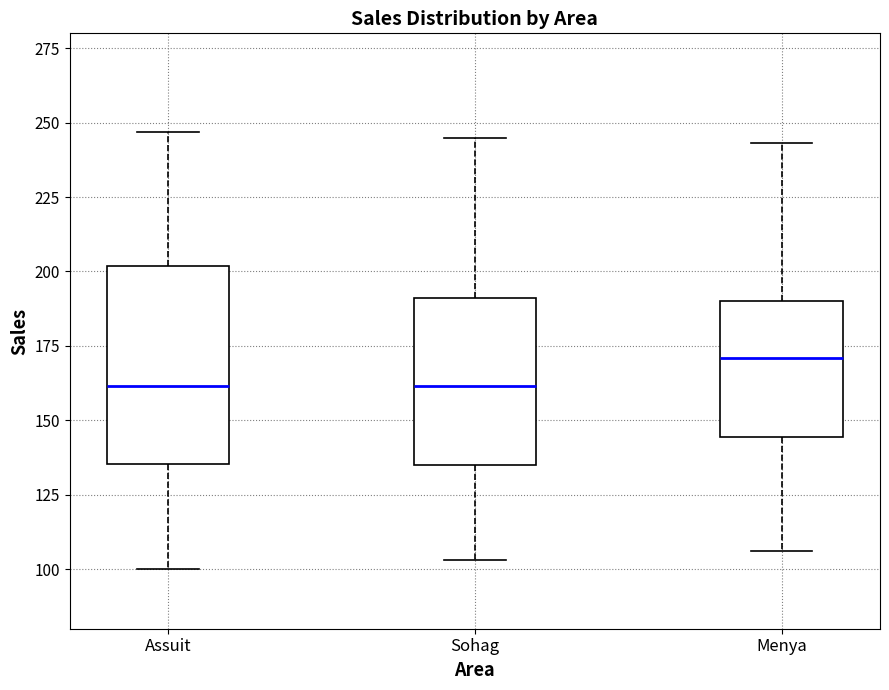

Reading left to right, transcribe this box plot: for each box, give where its median line is, the range the box spans, and where its two whiskers end, as read against the y-axis. The values are not printed on the chart, so give them approximately, as read against the axis.

Assuit: median 160, box 135 to 200, whiskers 100 to 245
Sohag: median 160, box 135 to 190, whiskers 105 to 245
Menya: median 170, box 145 to 190, whiskers 105 to 245